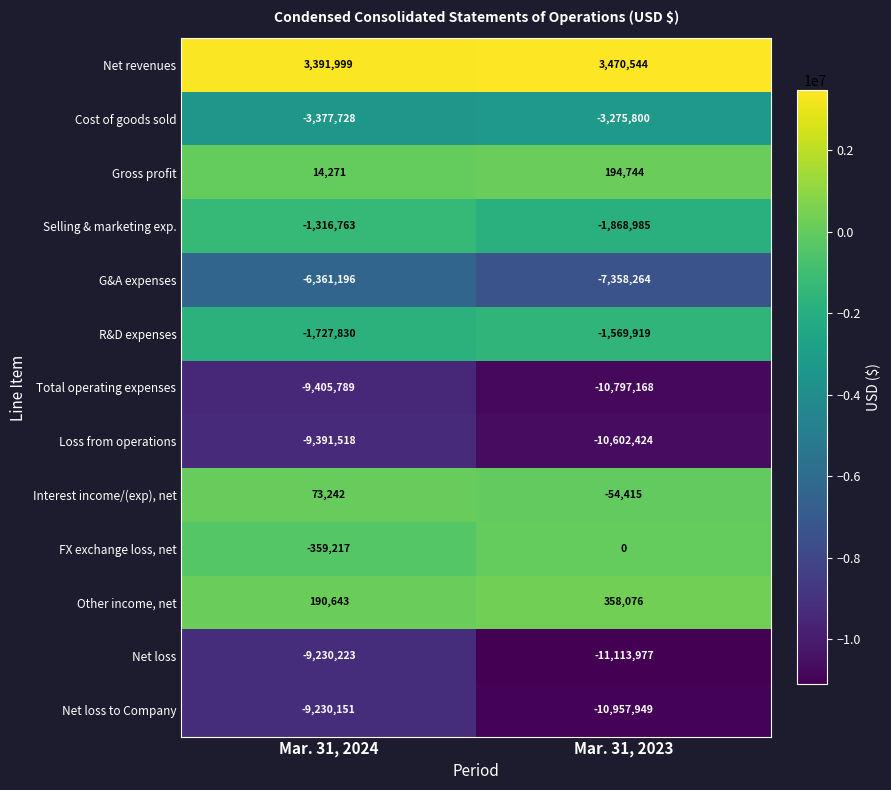

The Cost of goods sold series shows -3275800 at Mar. 31, 2023. True or false?

True